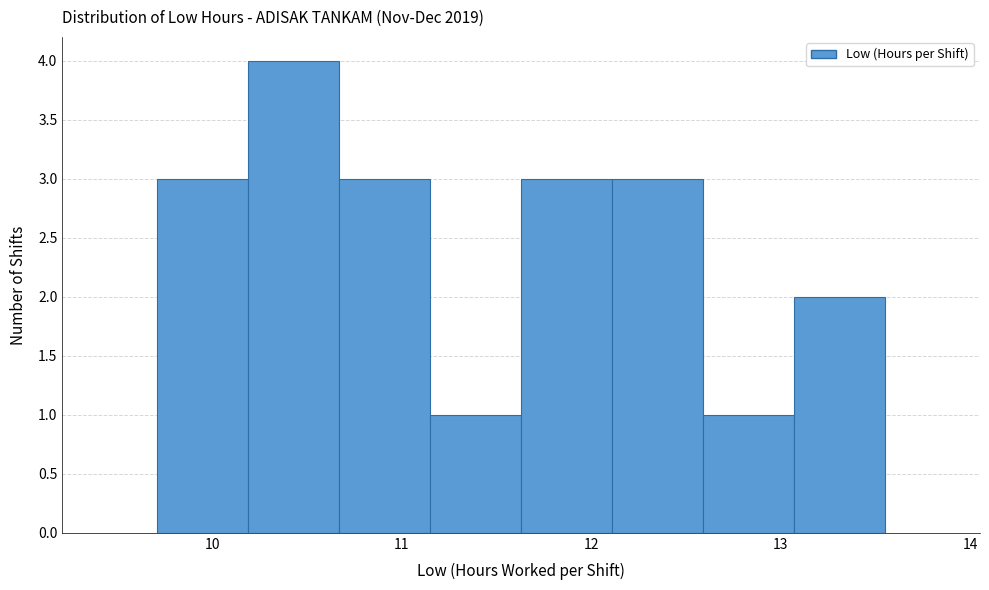

Reading left to right, list every bar in this chart as the range it spans on the x-axis followed by its height. Neither the bar edges nor the heights are printed on the chart, so give them approximately, as read against the axes.

9.71 to 10.19: 3
10.19 to 10.67: 4
10.67 to 11.15: 3
11.15 to 11.63: 1
11.63 to 12.11: 3
12.11 to 12.59: 3
12.59 to 13.07: 1
13.07 to 13.55: 2